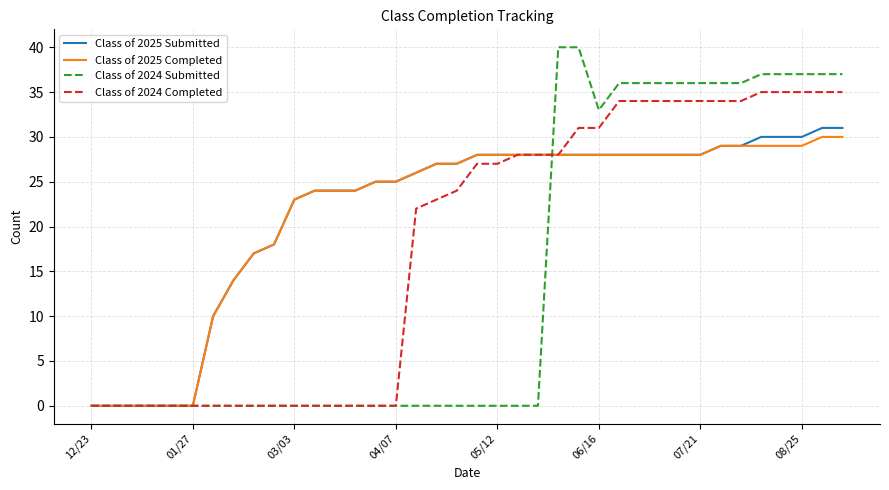

What is the maximum value for Class of 2025 Submitted?

31